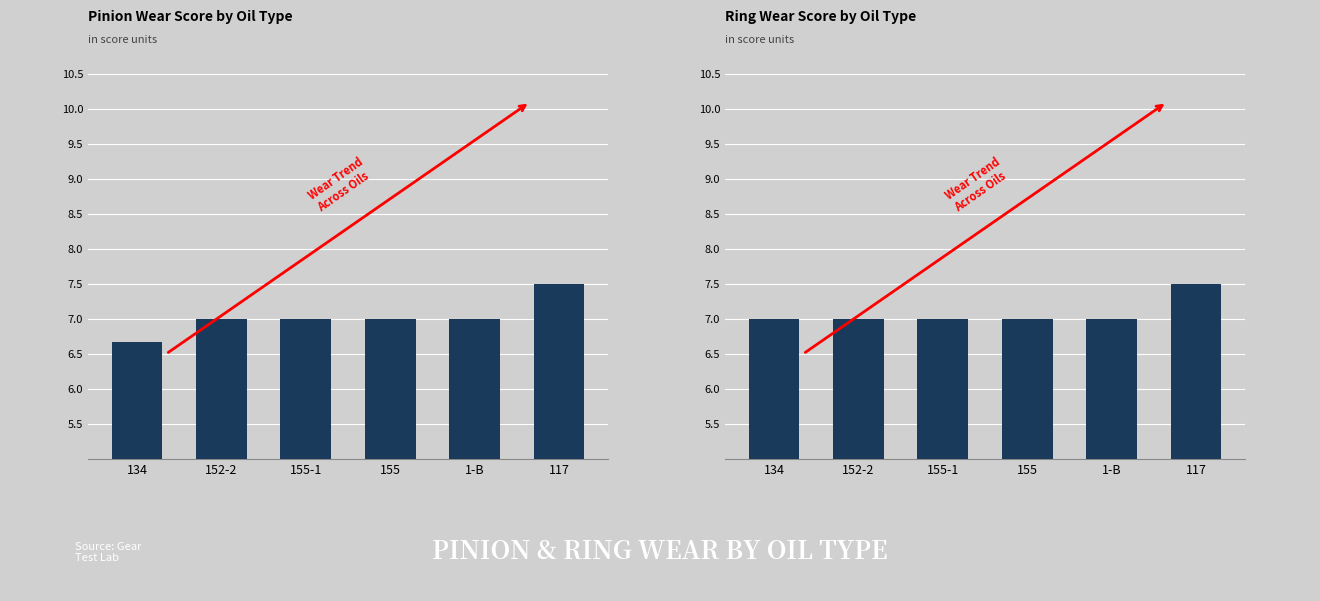

Count the number of values greater than 7.

1